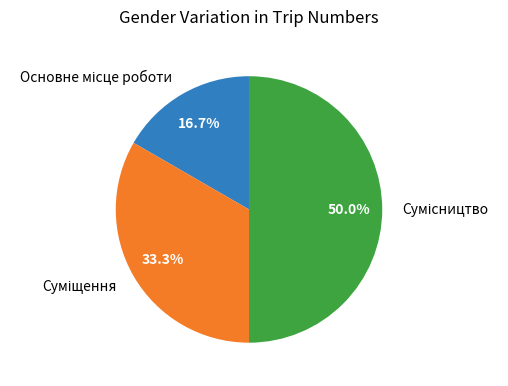

The Сумісництво slice represents 50% of the pie. True or false?

True